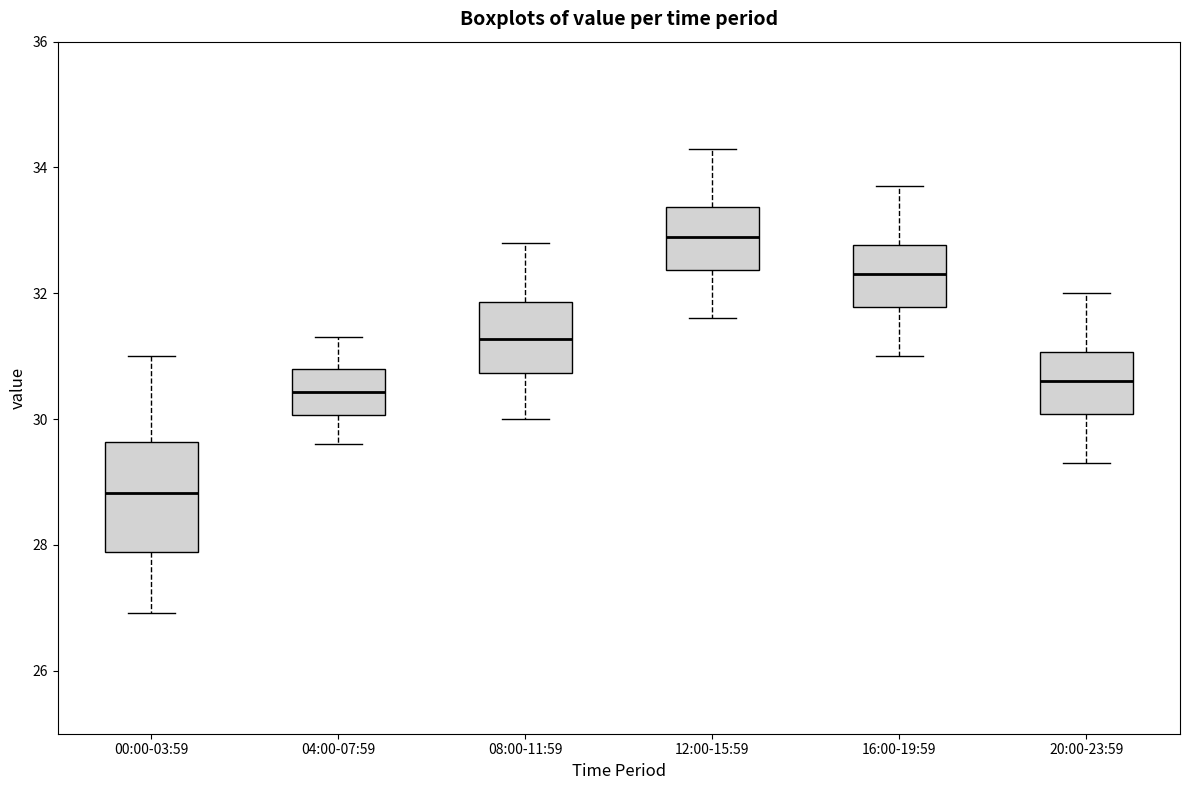

Which box has the lowest median line?

00:00-03:59